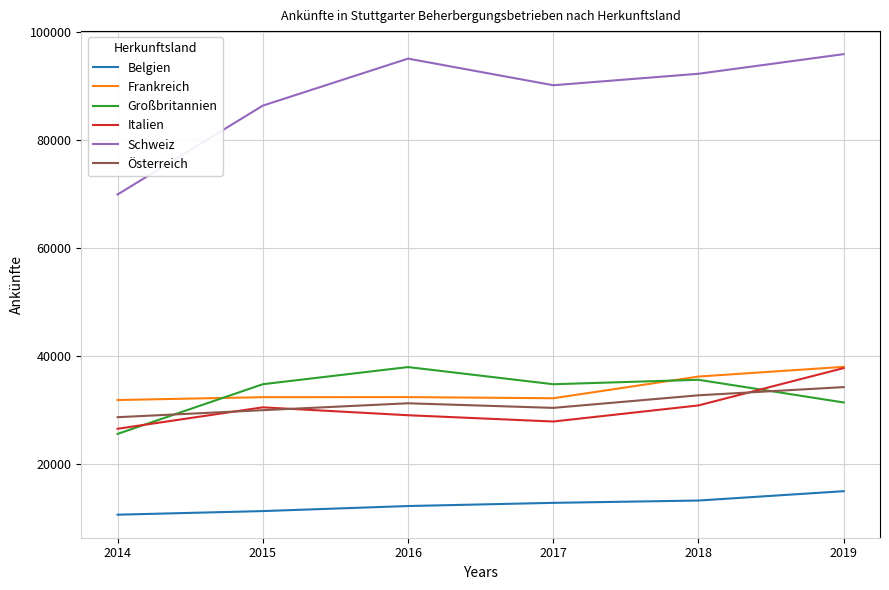

What is the difference between the highest and lowest values at 2015?

75095